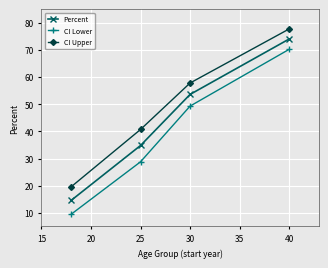

What is the average value of the CI Lower series?

39.5